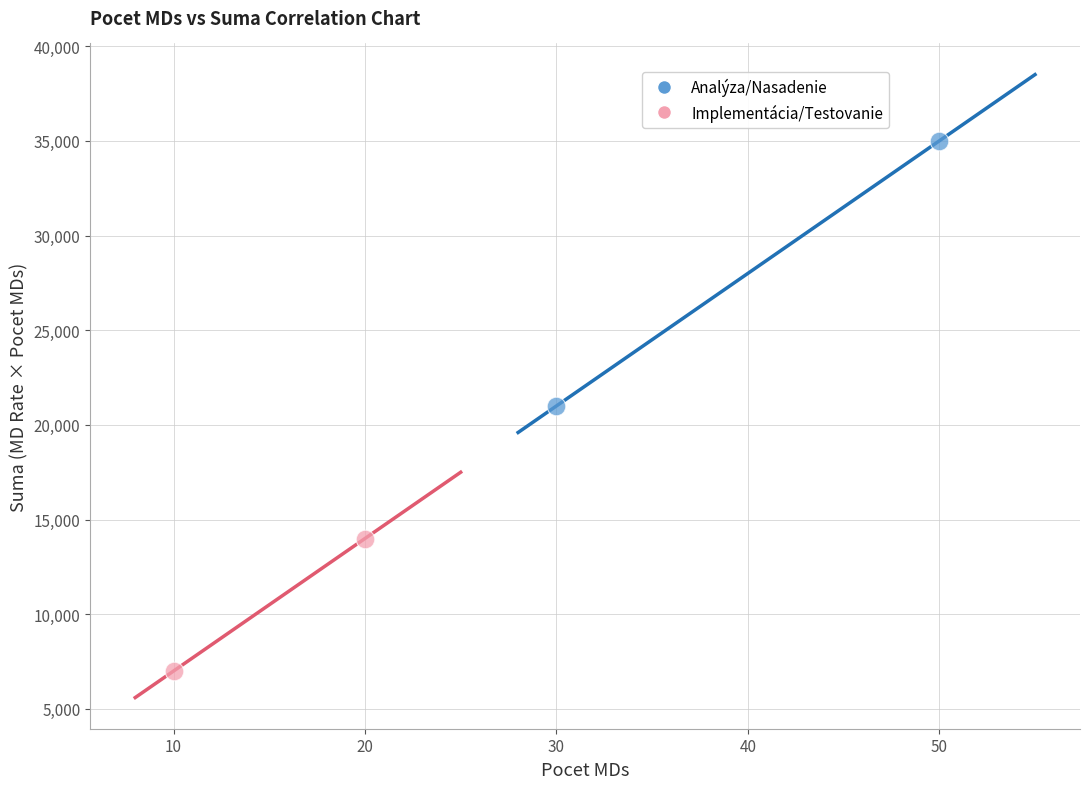

Which series reaches the minimum Y coordinate?

Implementácia/Testovanie